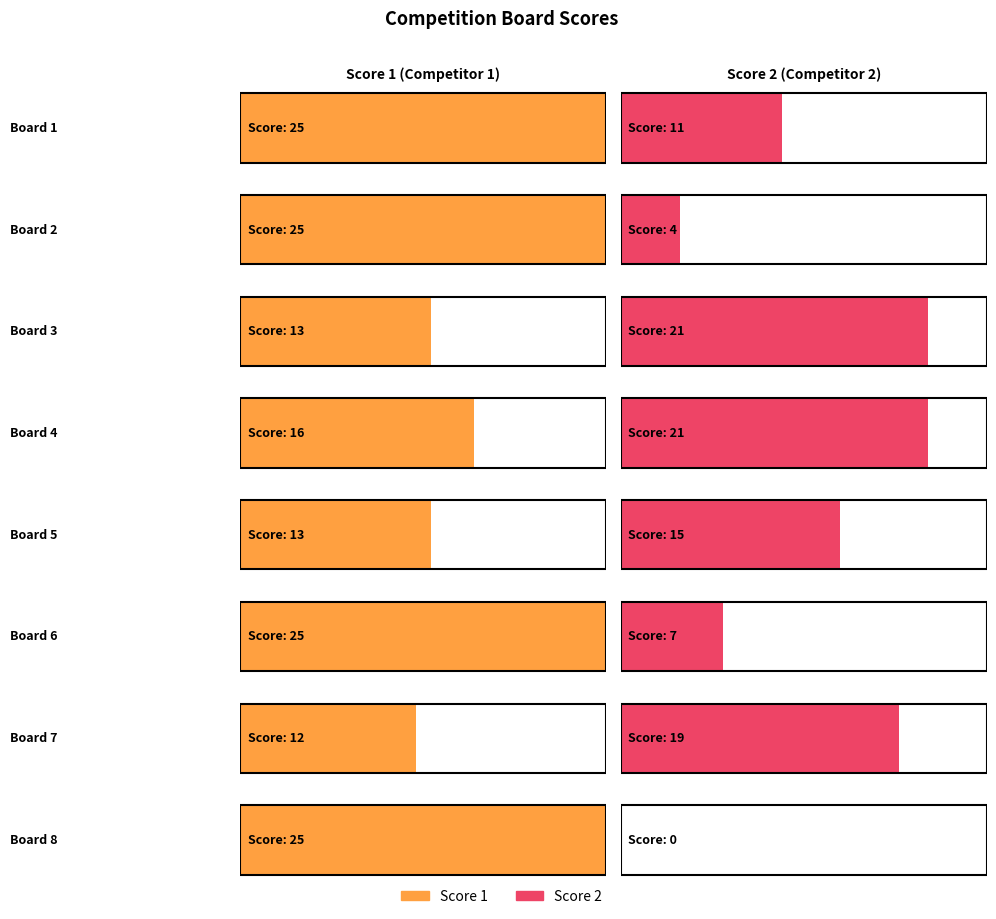

What is the sum of all Score 2 values?

98